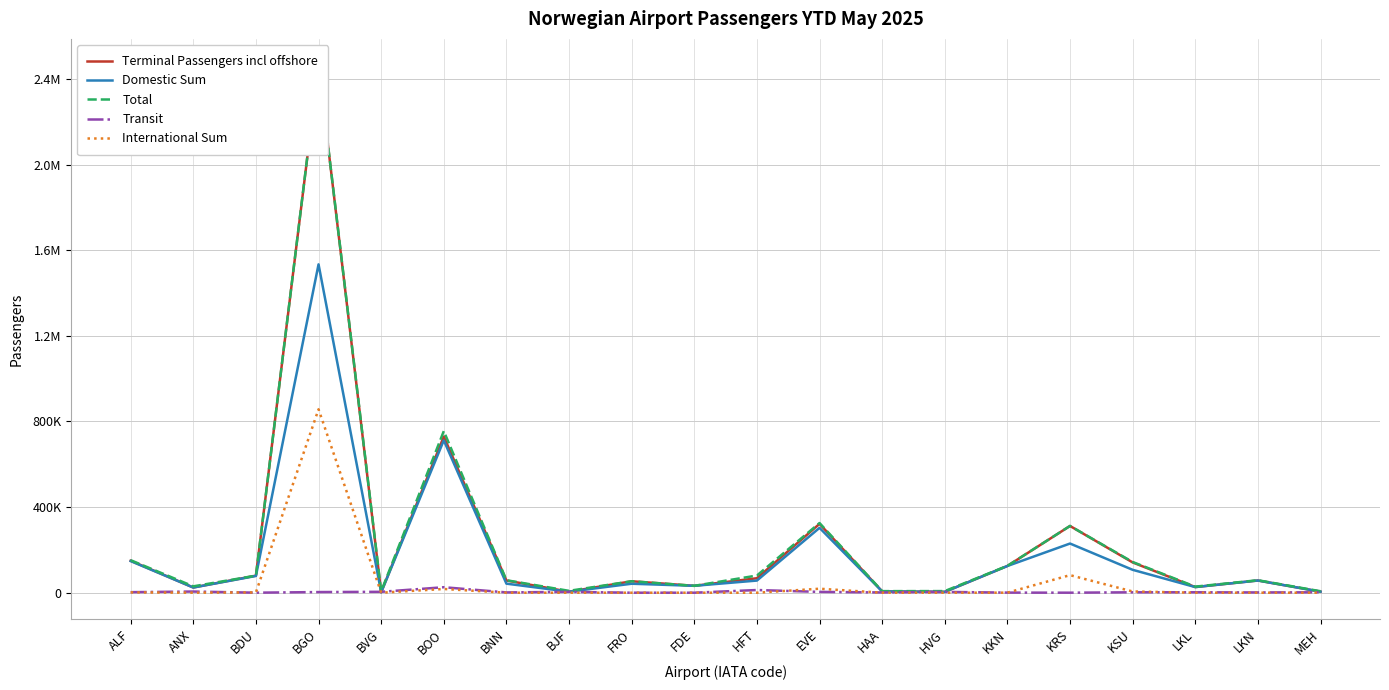

What is the value of the Domestic Sum point at the 20th from the left?

4906